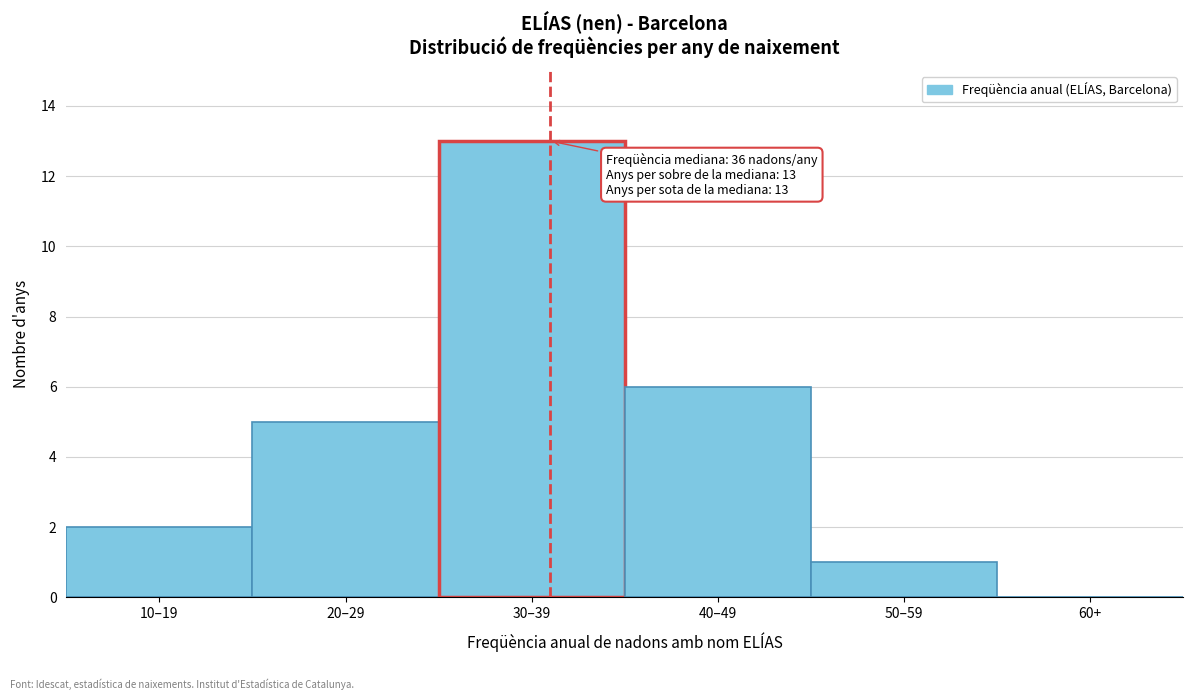

Reading left to right, what are all the values shown in this chart?

10–19=2	20–29=5	30–39=13	40–49=6	50–59=1	60+=0